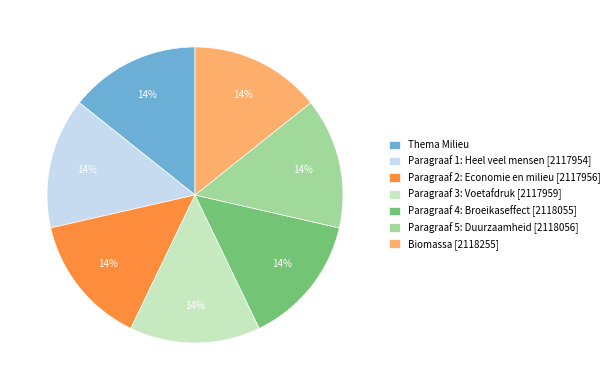

What is the ratio of the value at Paragraaf 2: Economie en milieu [2117956] to the value at Paragraaf 1: Heel veel mensen [2117954]?

1.0